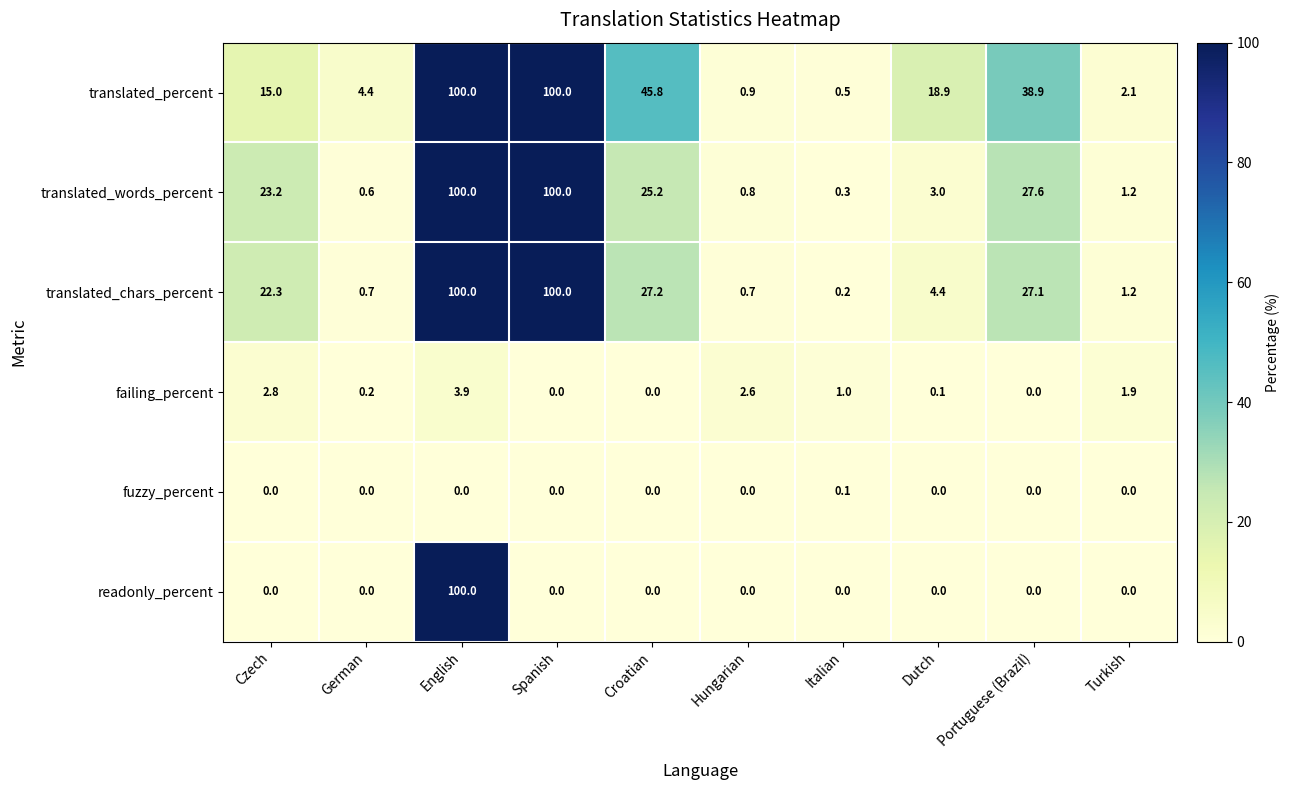

At which category is the sum across all series the highest?

English